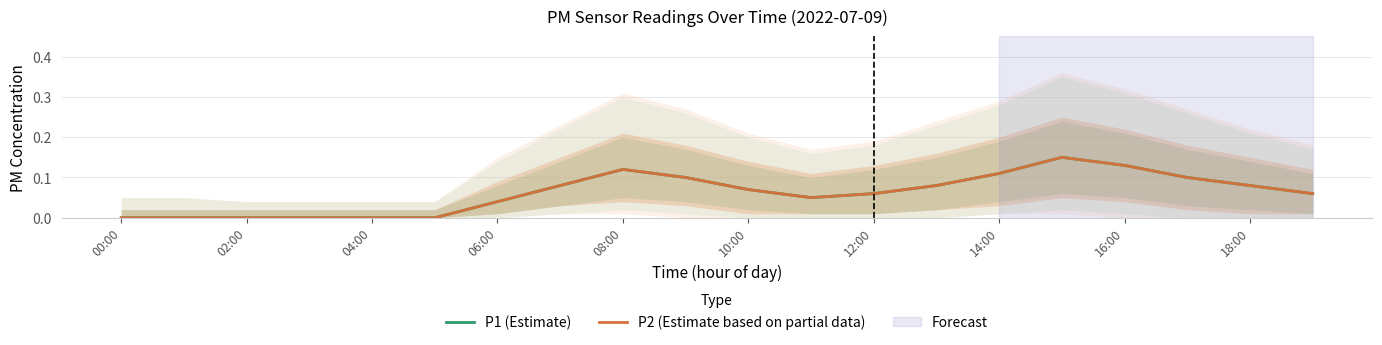

Count the number of categories in the chart.

20